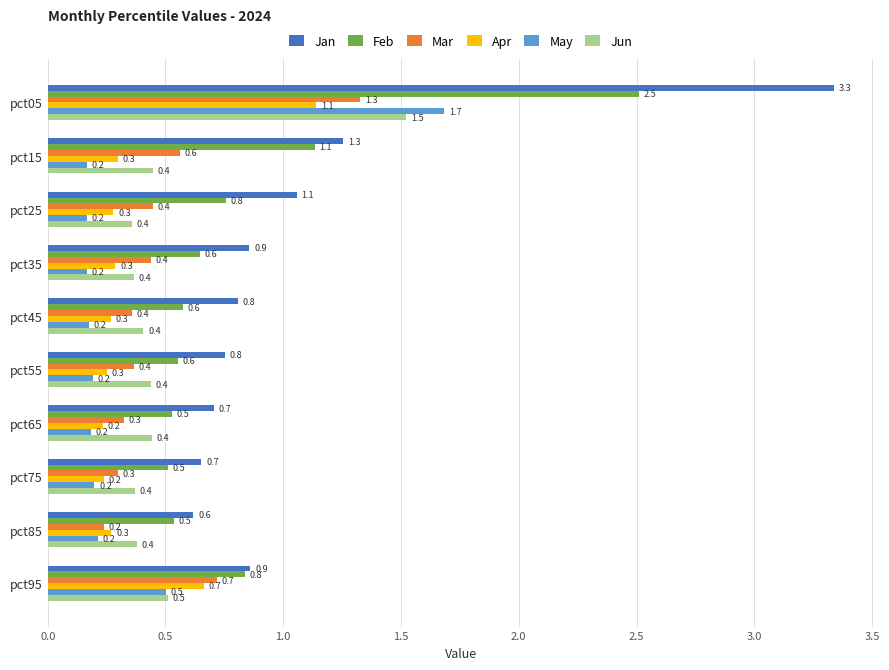

What is the maximum value for May?

1.7